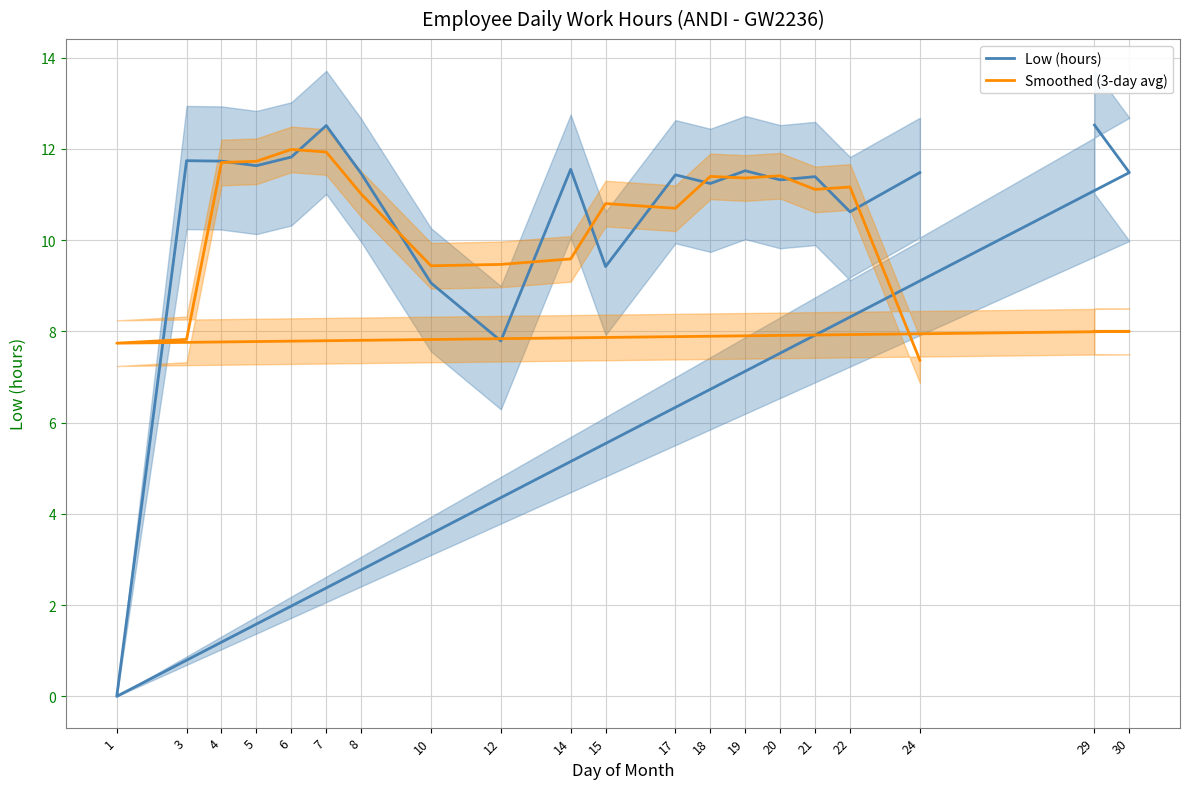

What is the sum of all Smoothed (3-day avg) values?

203.7